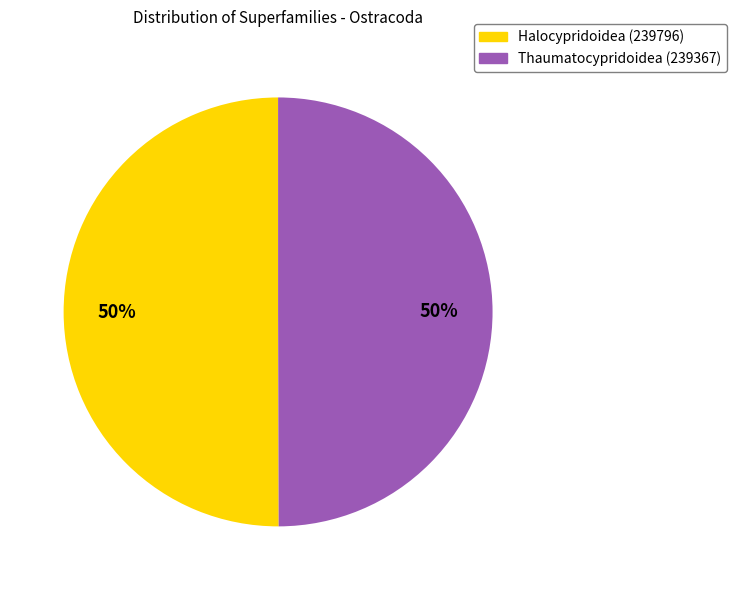

How many slices are in this pie chart?

2